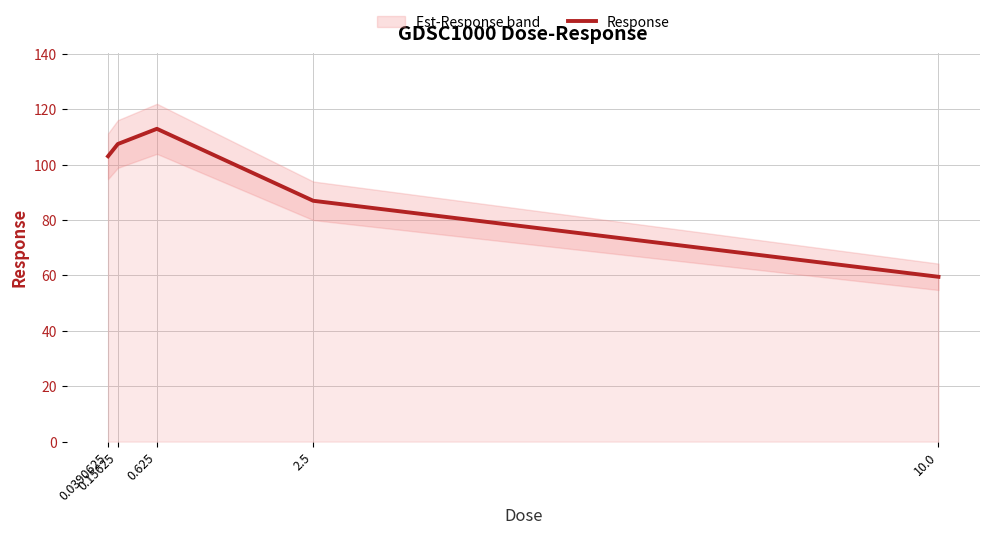

True or false: the data shows 125.2 at 2.5.

False